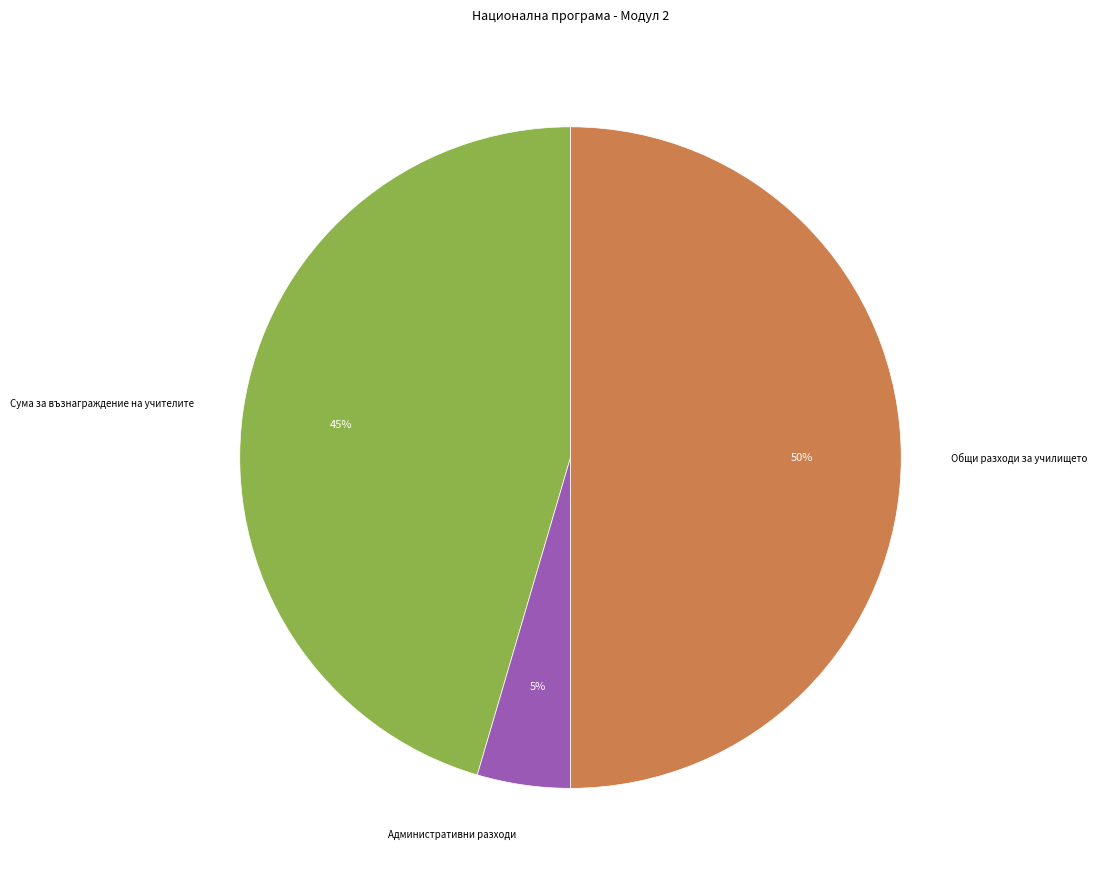

Approximately how many times larger is the value at Общи разходи за училището compared to Сума за възнаграждение на учителите?

1.1